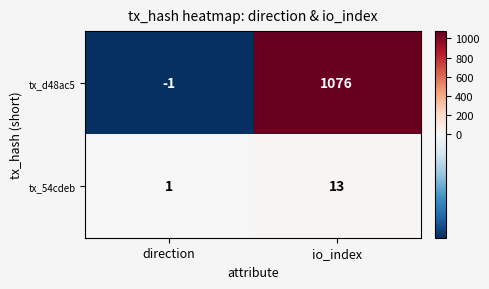

List the series in order of their peak value, highest first.

tx_d48ac5, tx_54cdeb